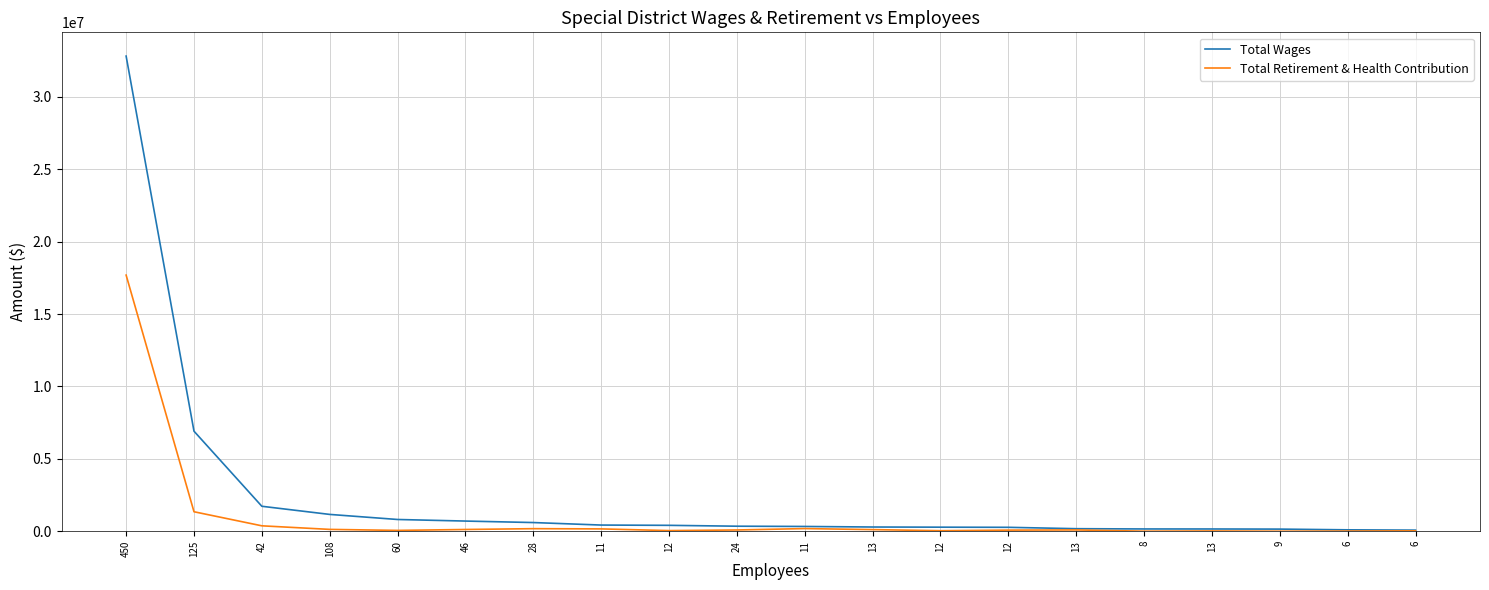

How many series are shown in this chart?

2